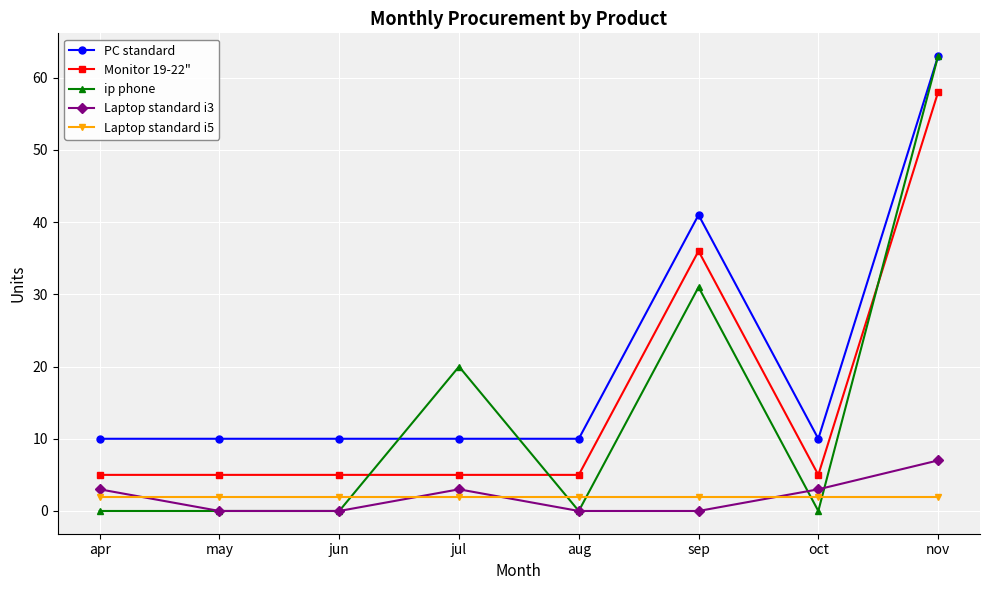

What is the lowest value of the Monitor 19-22" series?

5